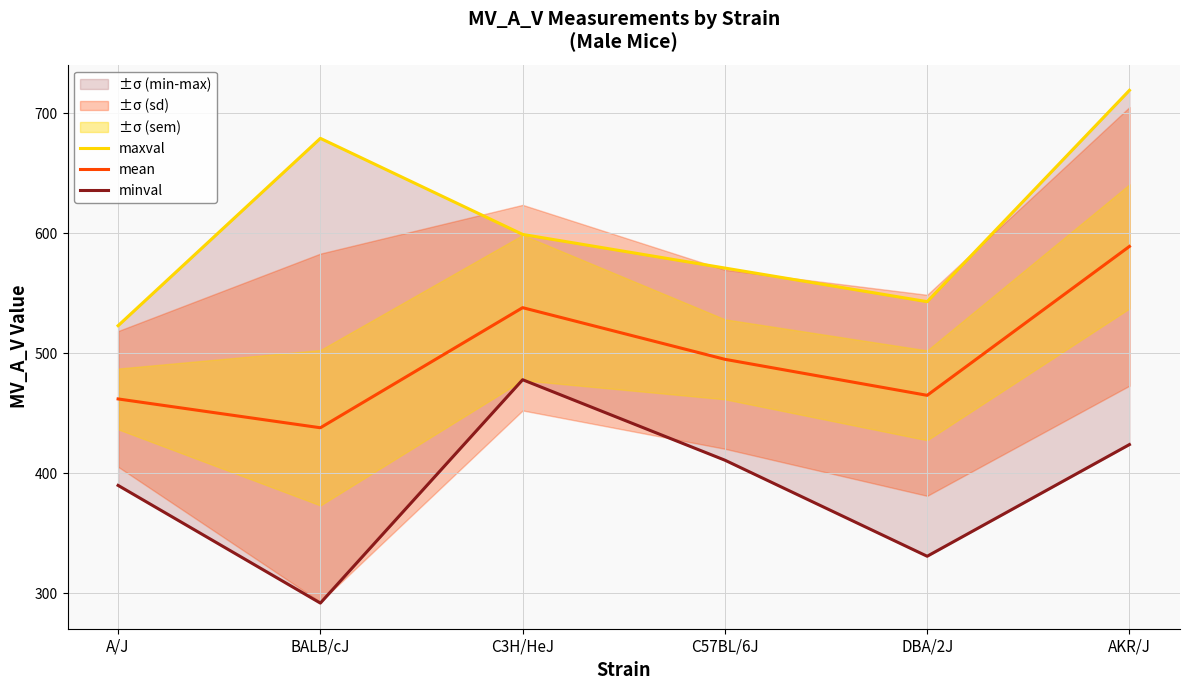

What is the sum of all minval values?

2326